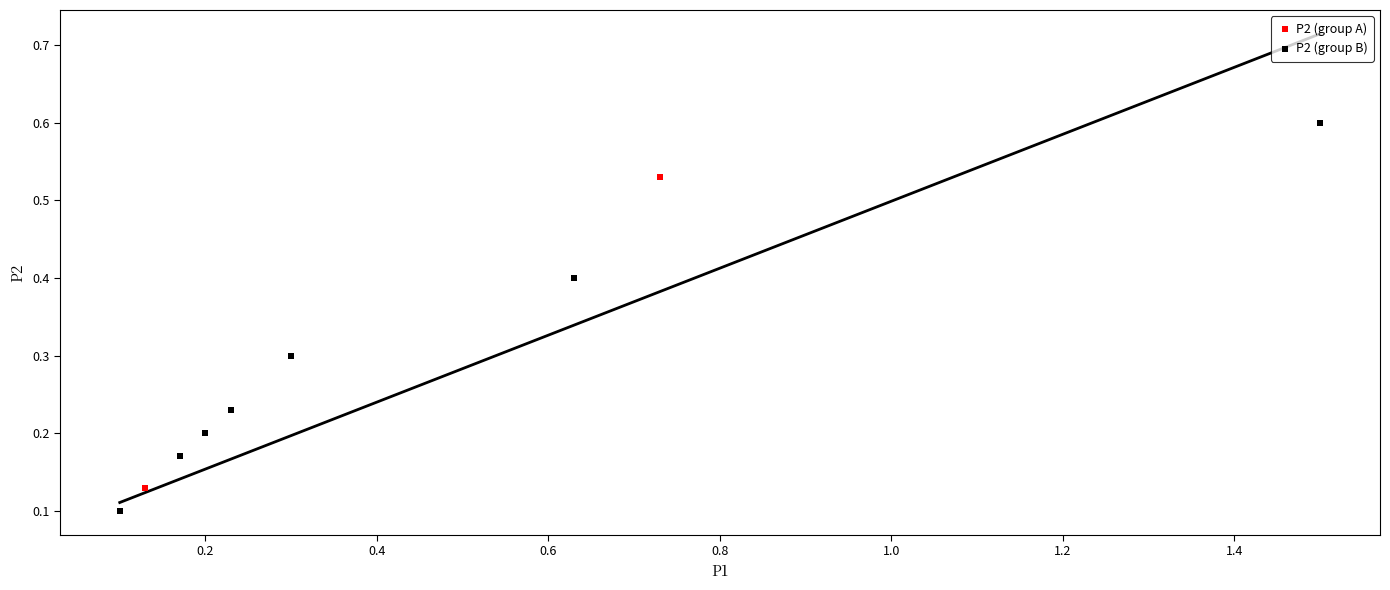

What are all the series names shown in the legend?

P2 (group A), P2 (group B)